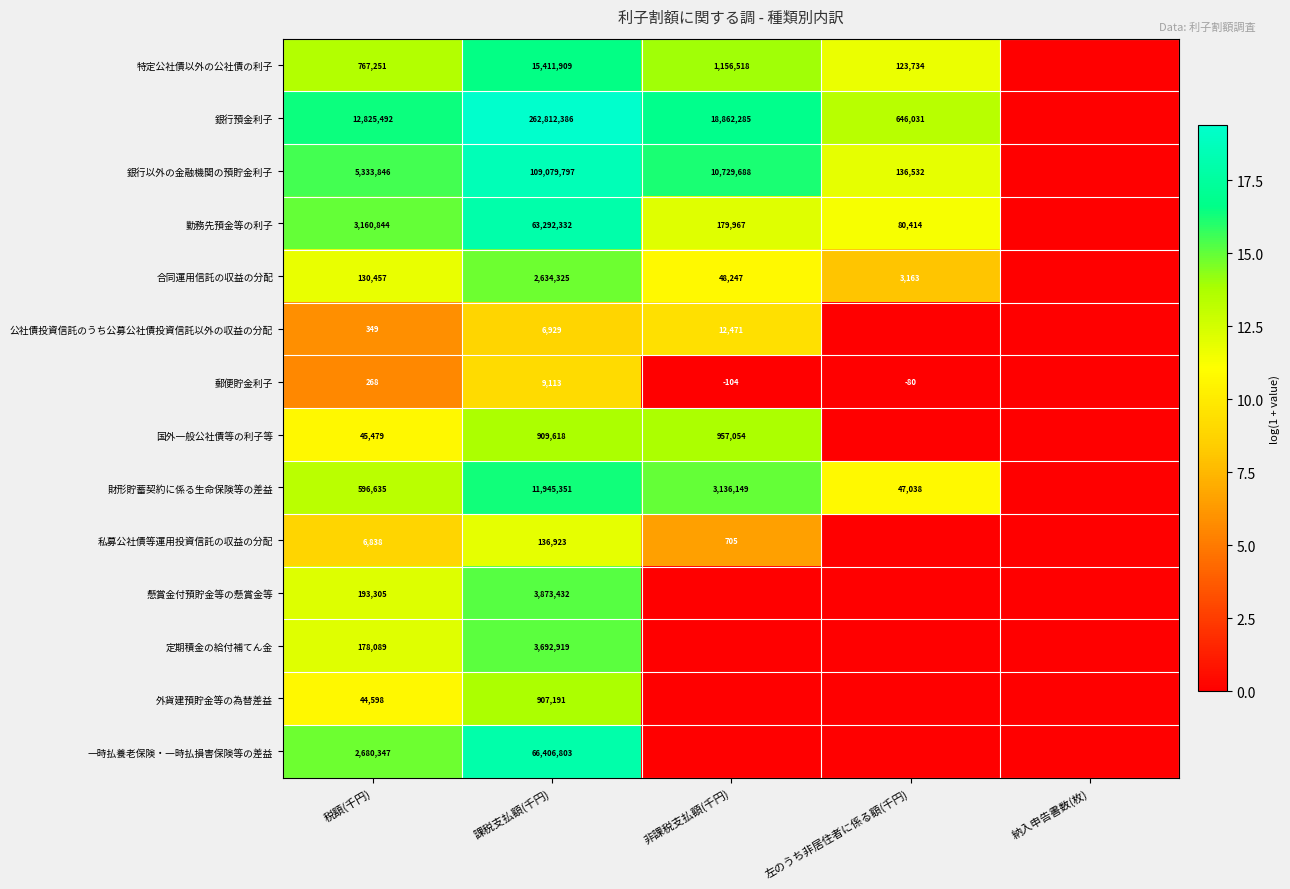

What is the spread (max minus min) of values at 税額(千円)?

12825224